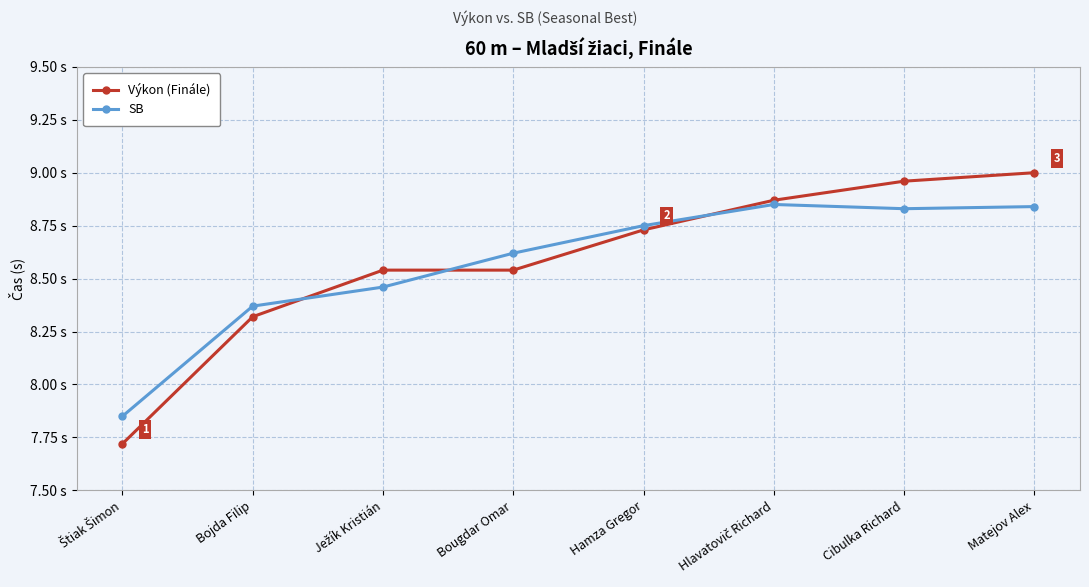

True or false: Výkon (Finále) and SB cross at least once.

True